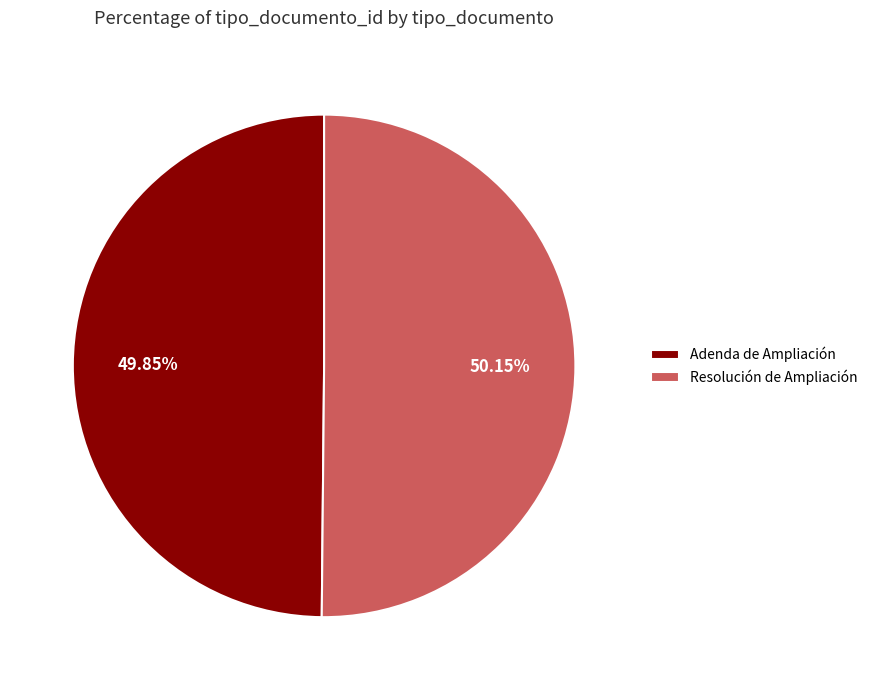

To the nearest percent, what portion does Resolución de Ampliación represent?

50%